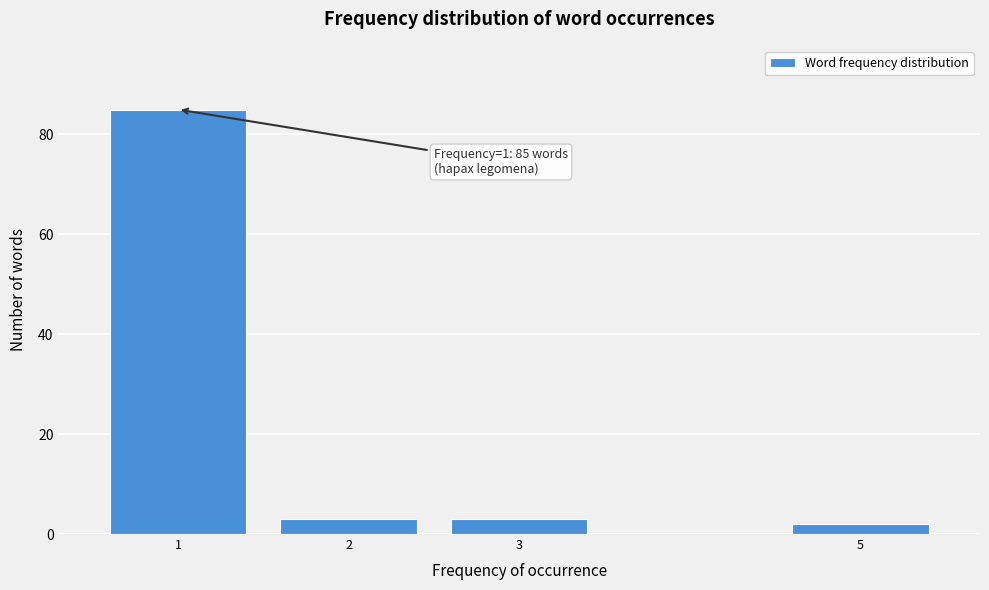

Reading right to left, extract all data points from this chart.

5=2	3=3	2=3	1=85